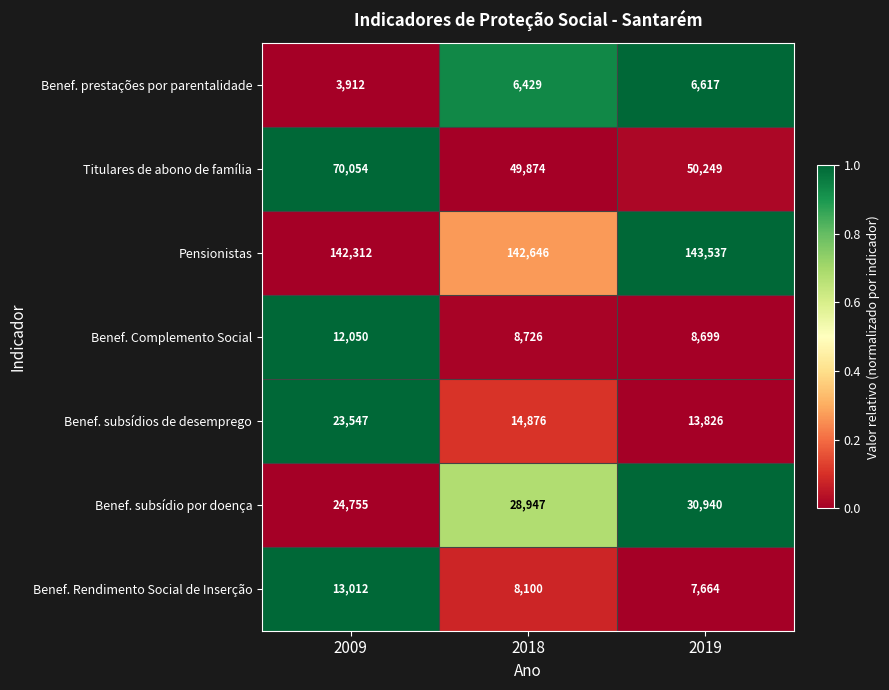

Which series has the largest range (max minus min)?

Titulares de abono de família